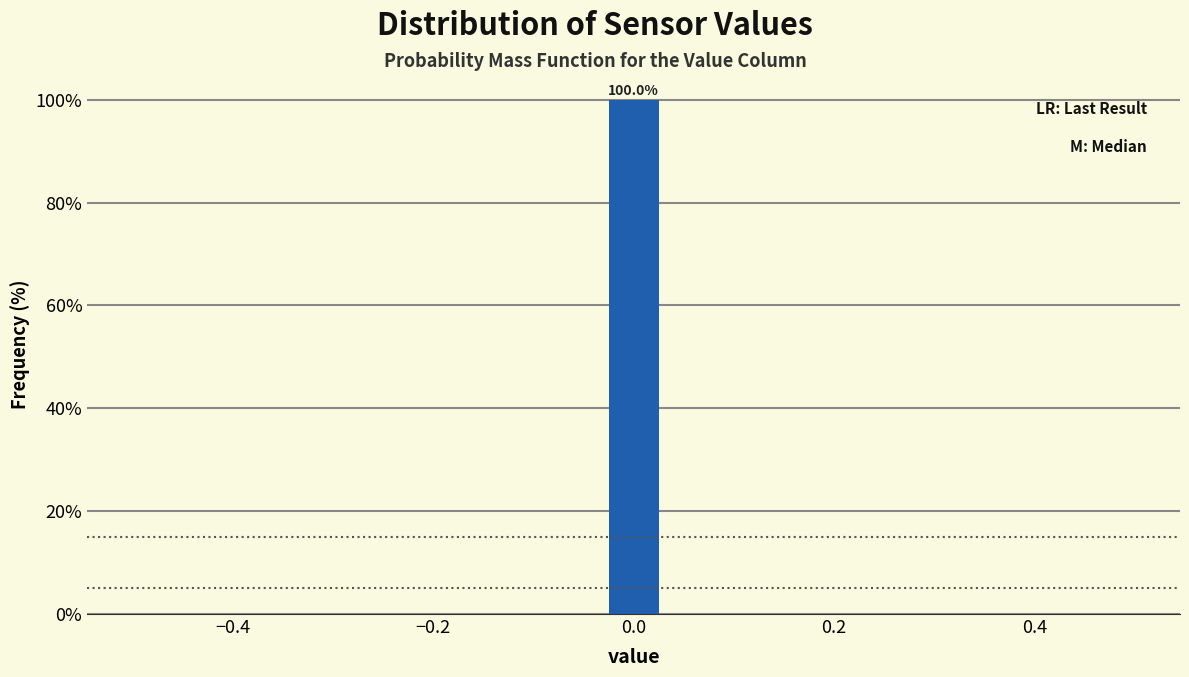

Around what value on the x-axis is the tallest bar? Give the approximate position of its centre, as read against the axis.

0.00